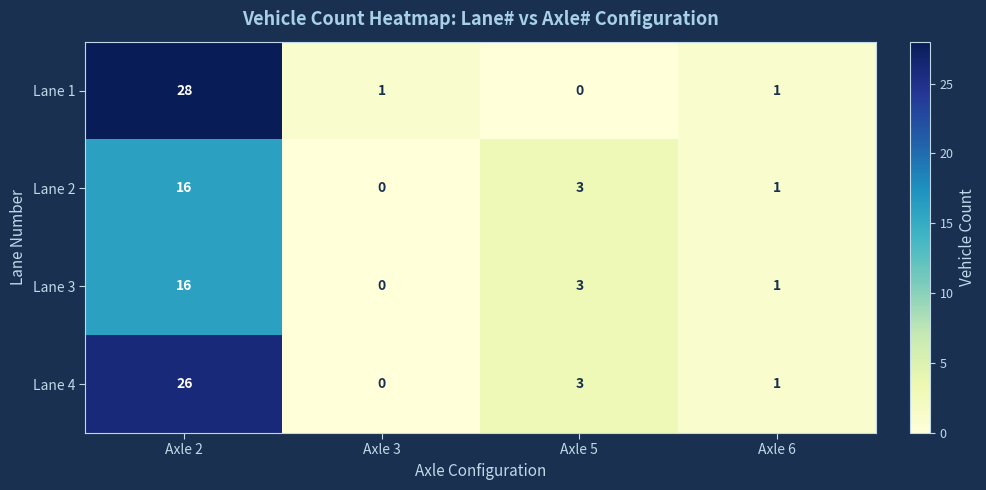

What is the difference between the maximum and second lowest values in the Lane 2 series?

15